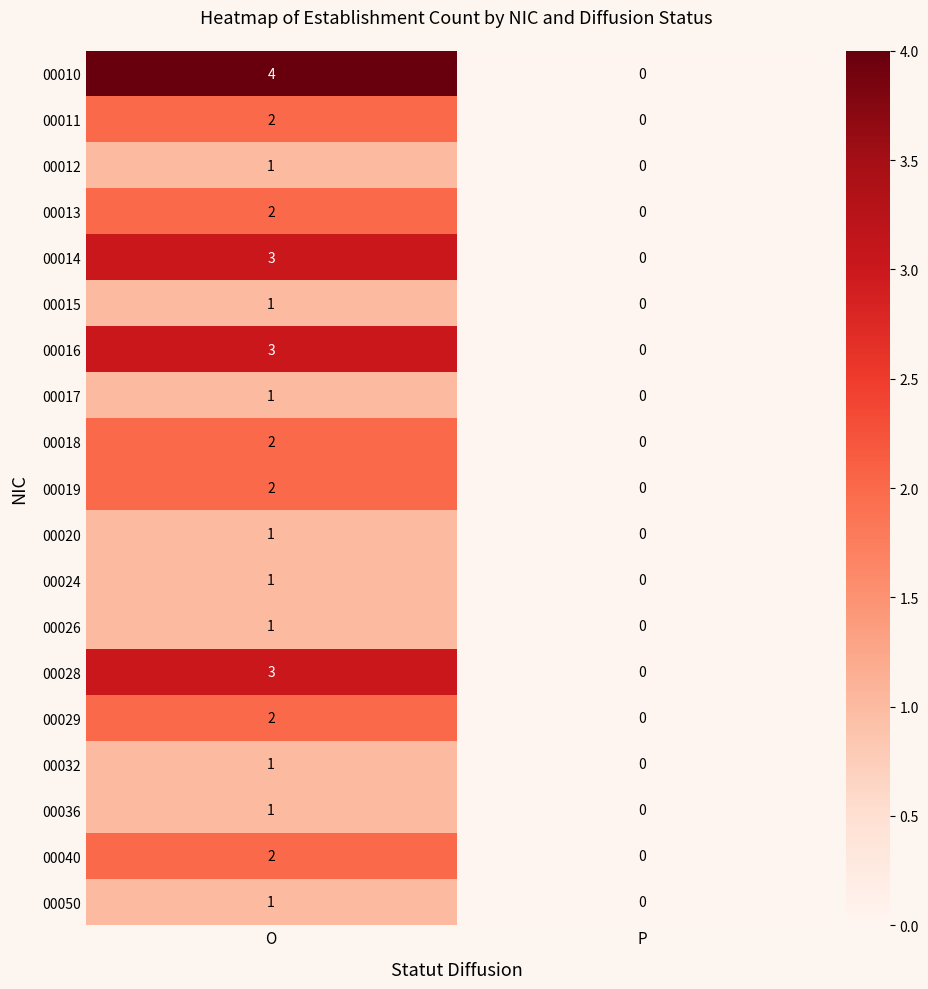

Which series has the largest total across all categories?

00010